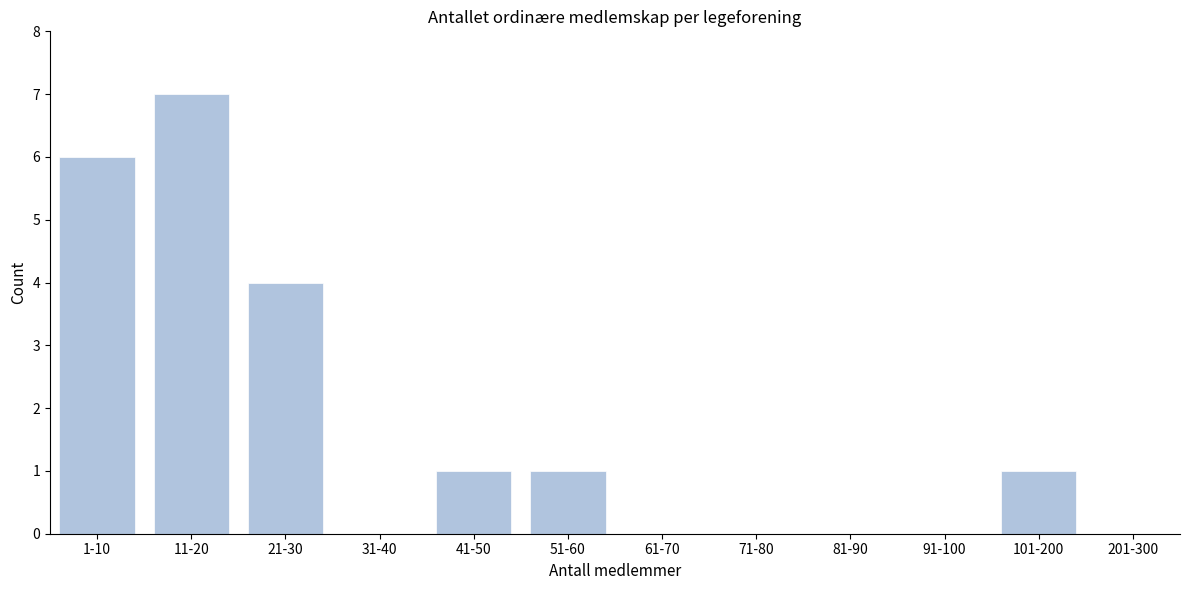

Reading left to right, transcribe all the data shown in this chart.

1-10=6	11-20=7	21-30=4	31-40=0	41-50=1	51-60=1	61-70=0	71-80=0	81-90=0	91-100=0	101-200=1	201-300=0